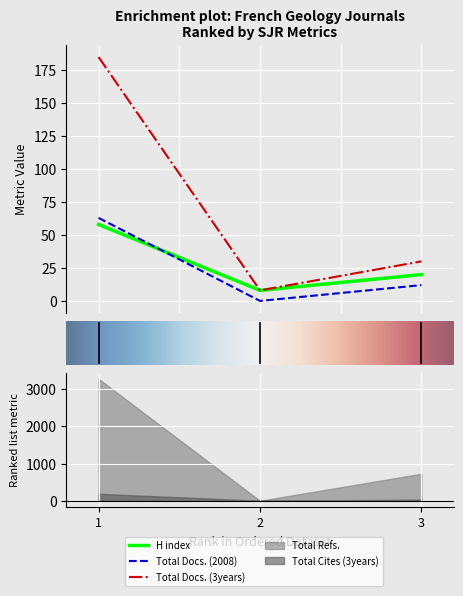

Rank the series by their maximum value, from highest to lowest.

Total Docs. (3years), Total Docs. (2008), H index